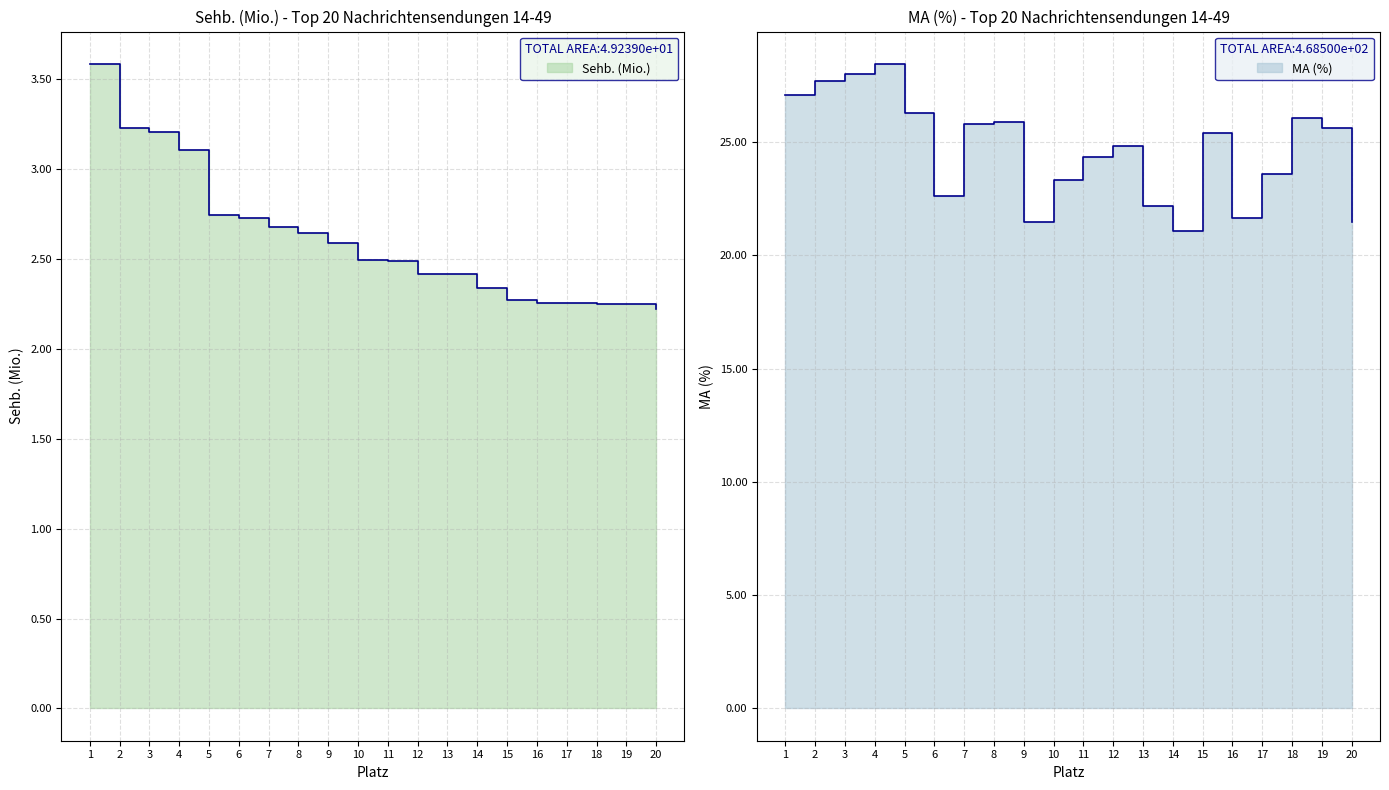

At which label is MA (%) closest to 24?

11